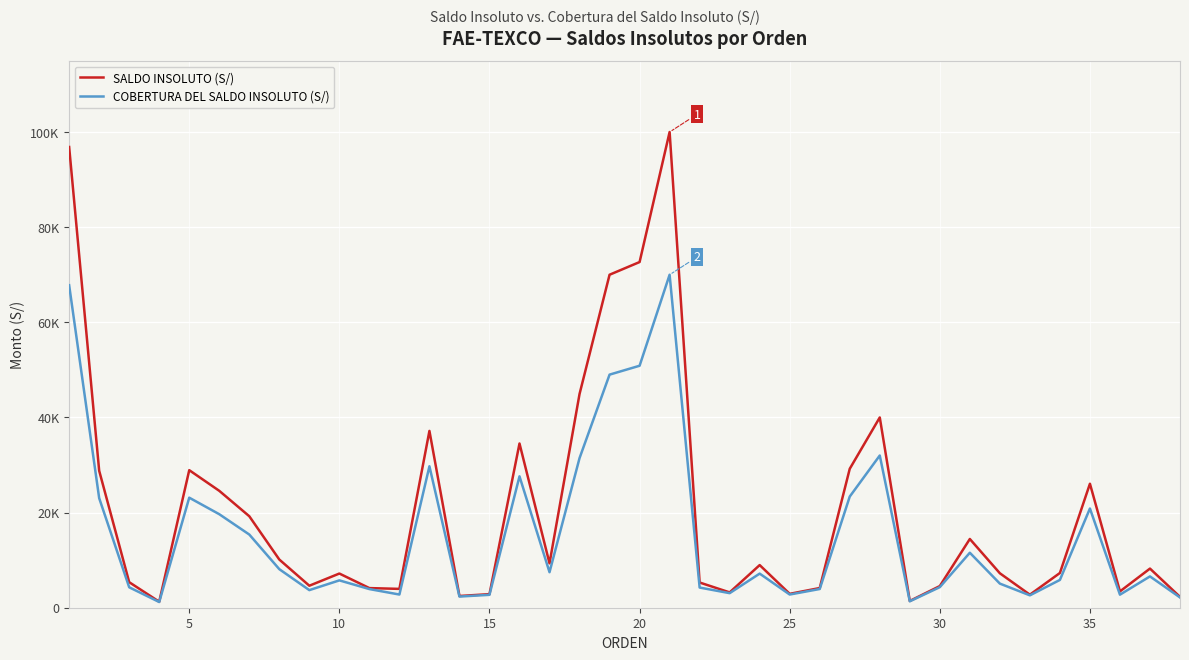

True or false: COBERTURA DEL SALDO INSOLUTO (S/) has more than 1 interior local peaks.

True